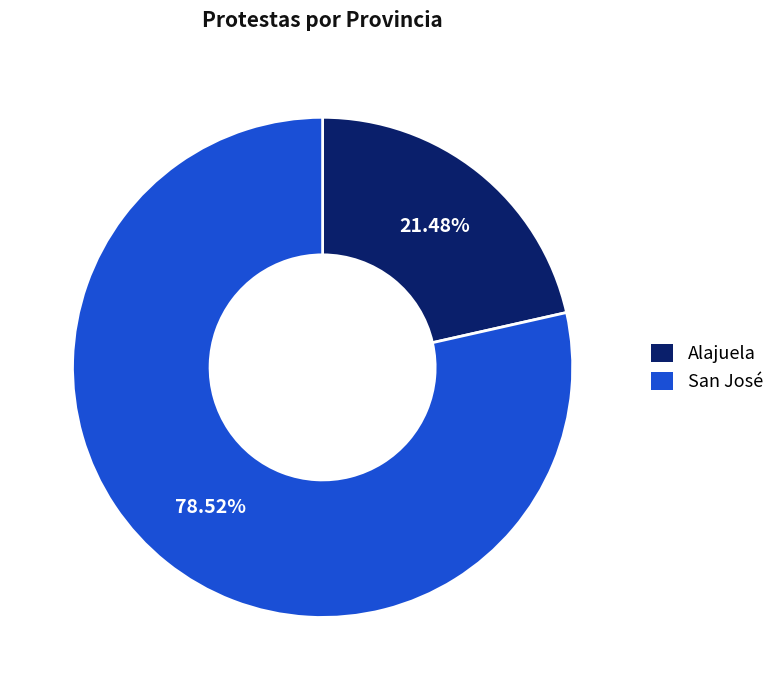

To the nearest percent, what portion does Alajuela represent?

21%